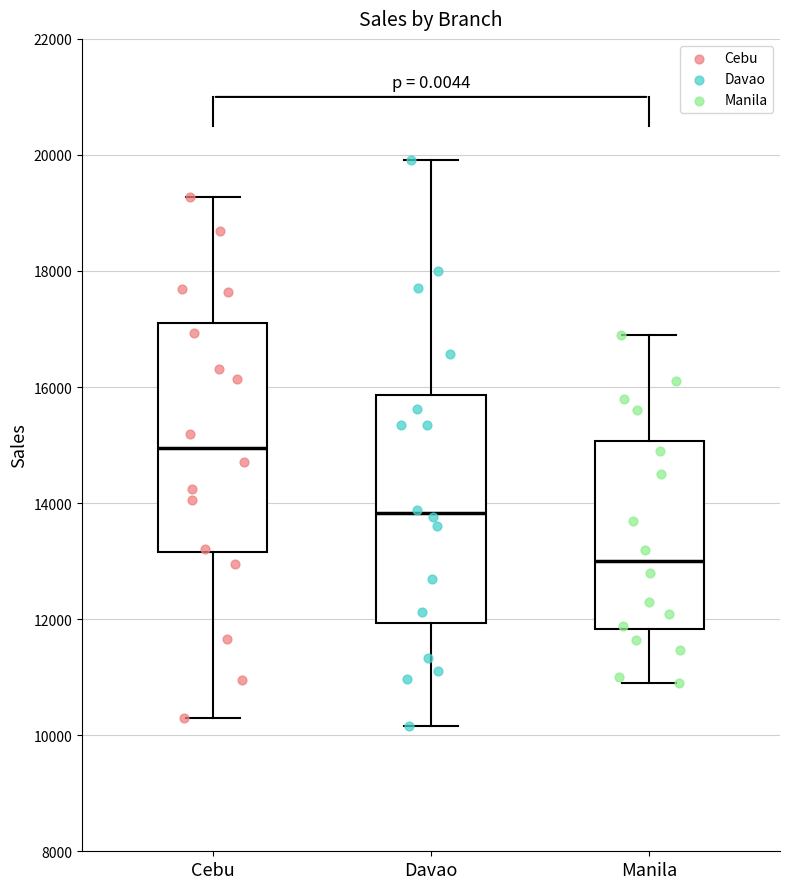

Which box has the highest median line?

Cebu